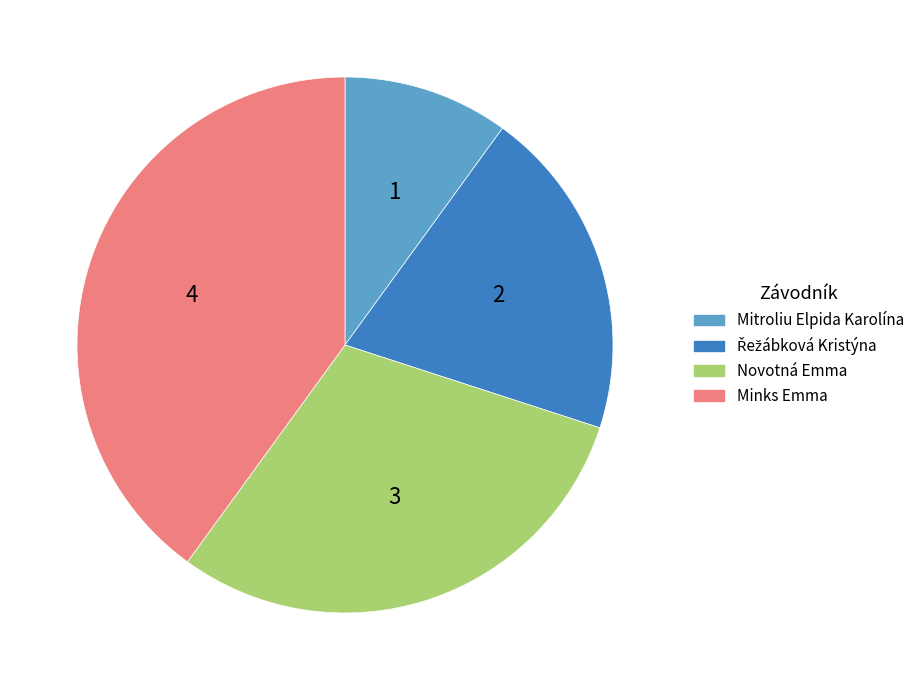

How many segments does this pie chart have?

4